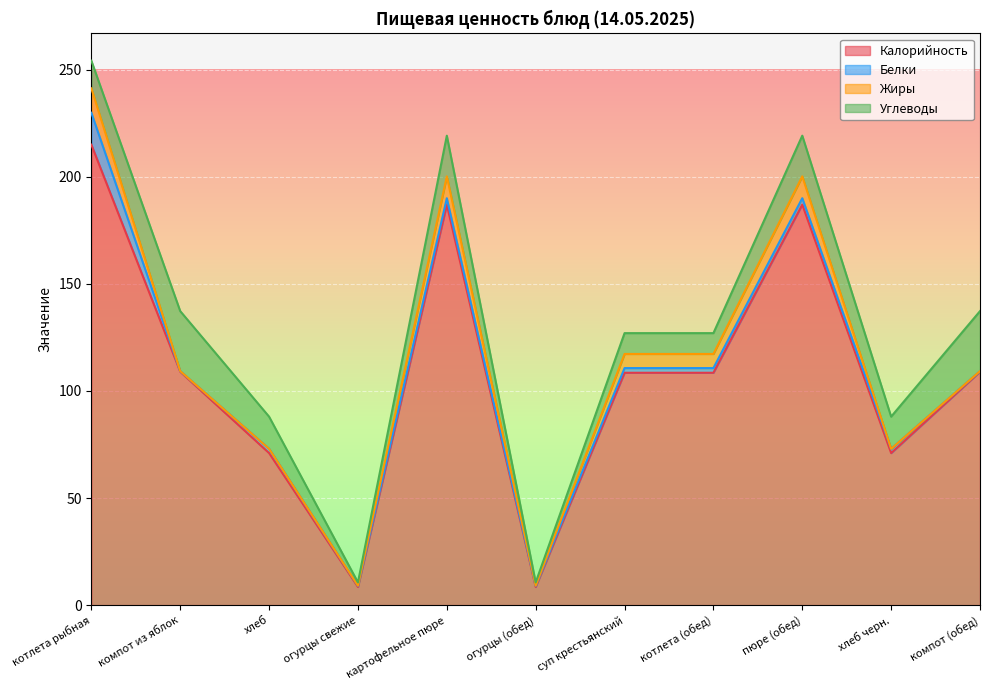

What is the difference between the Калорийность values at компот из яблок and картофельное пюре?

78.0